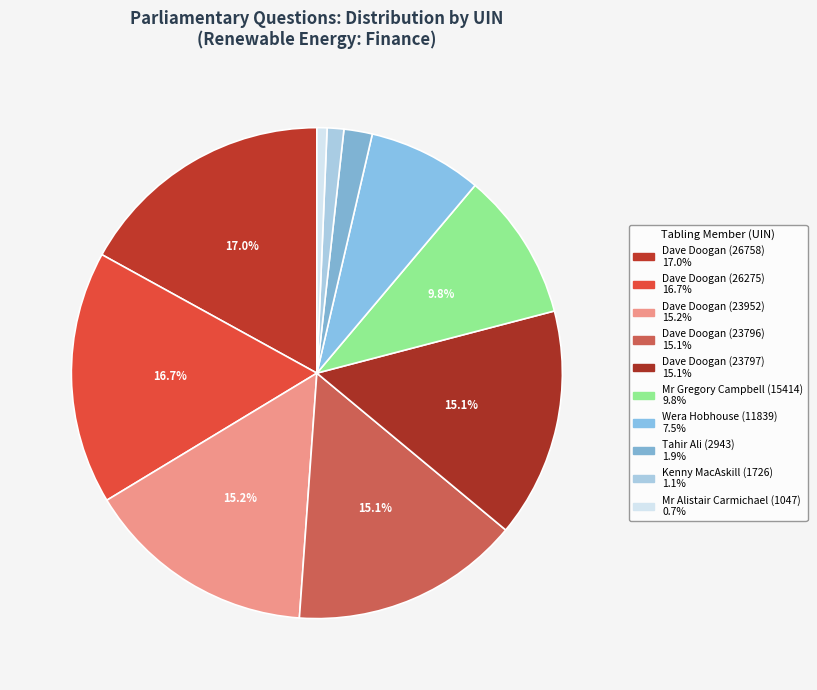

What is the largest slice in the pie chart?

Dave Doogan (26758)